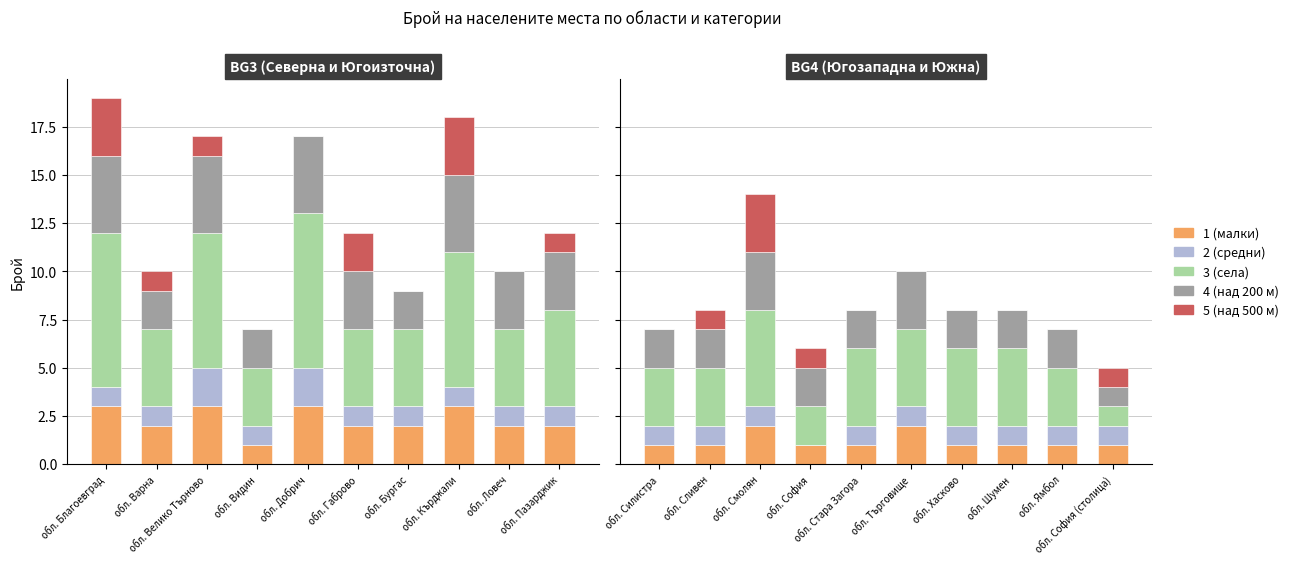

The 3 (села) series shows 1 at обл. Стара Загора. True or false?

False